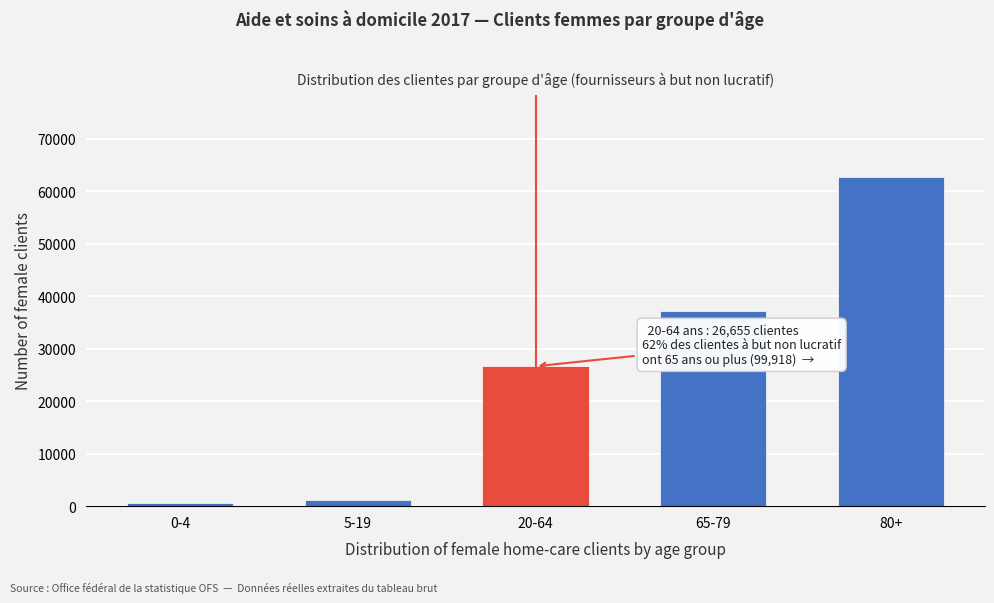

Reading left to right, extract all data points from this chart.

617	1132	26655	37211	62707